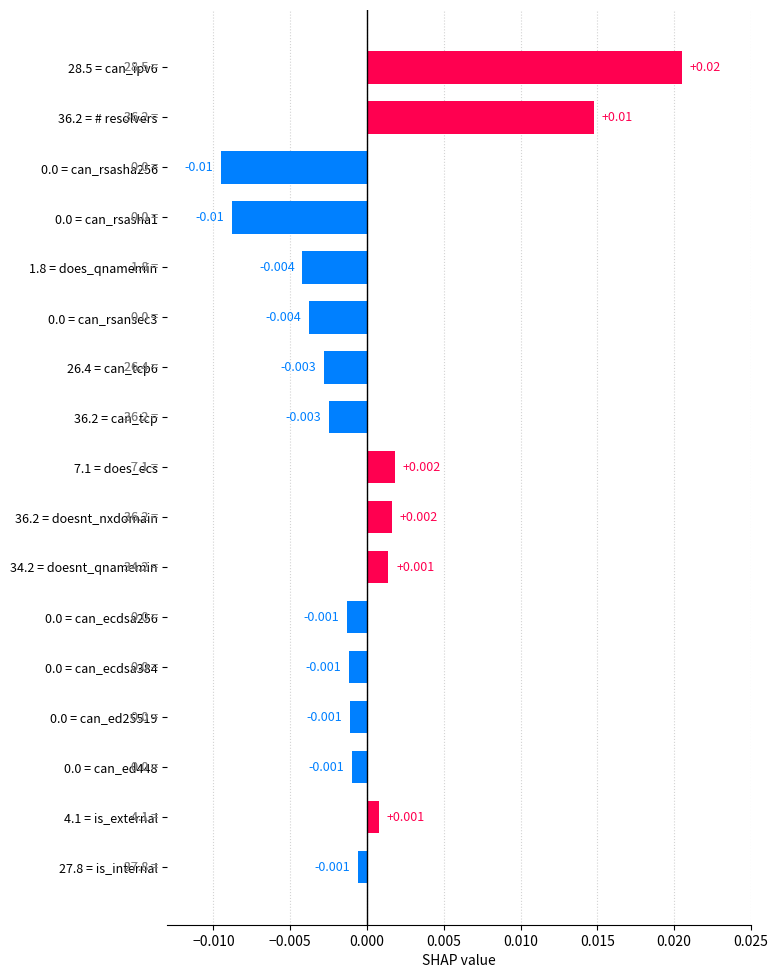

How many data points are less than 0?

11